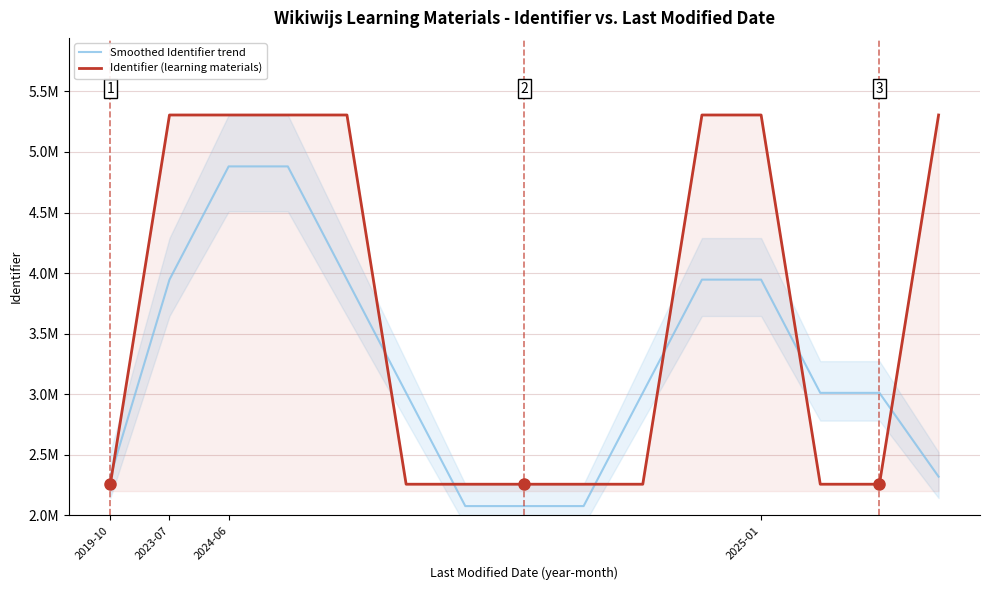

How many data points in Smoothed Identifier trend are less than 3011004?

7